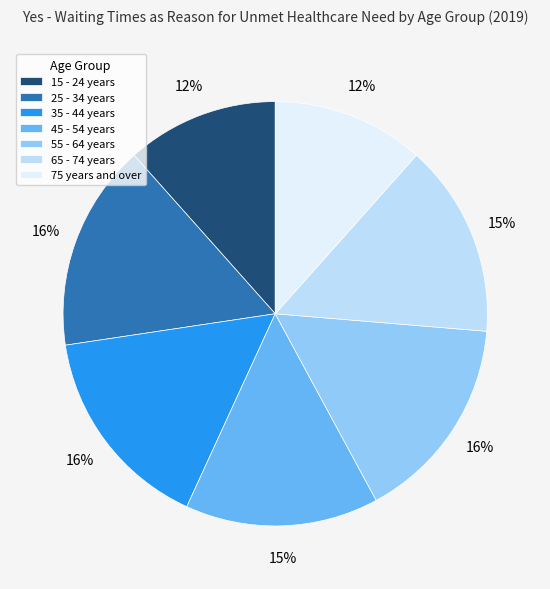

How many segments does this pie chart have?

7